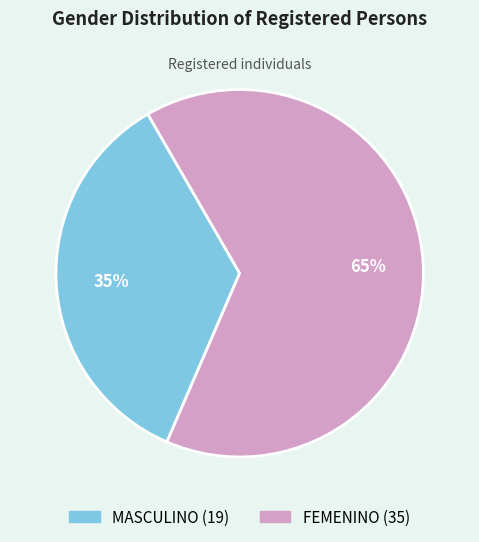

Does any single category account for the majority?

Yes